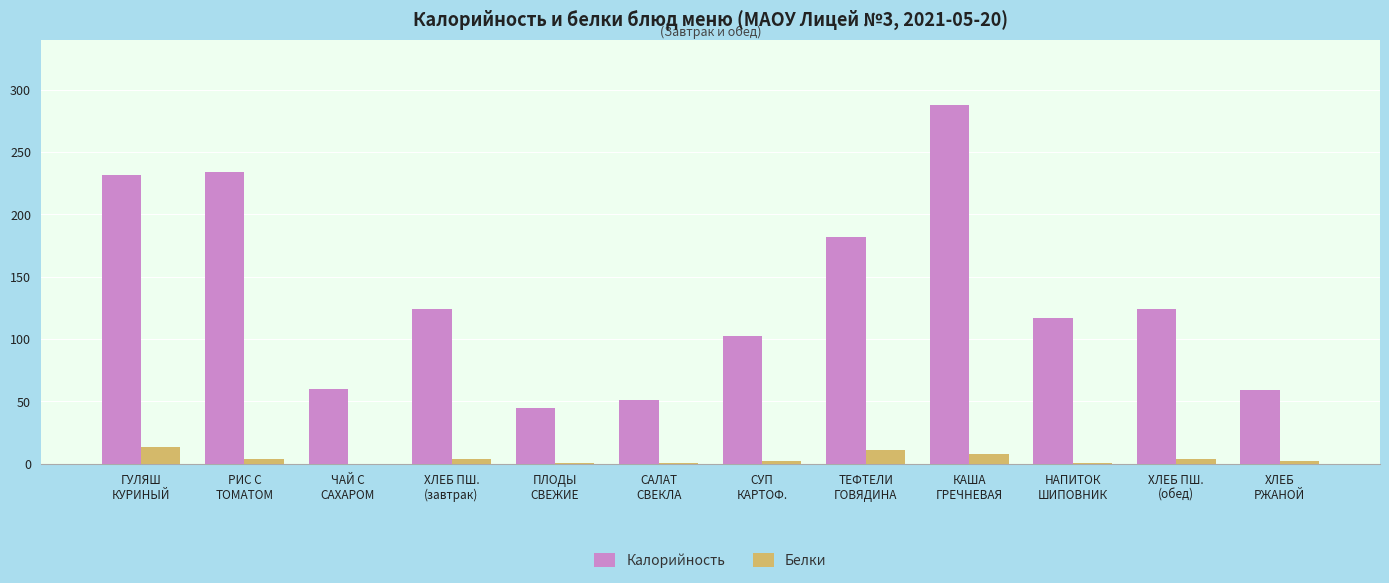

What is the sum of the Белки values at САЛАТ
СВЕКЛА and КАША
ГРЕЧНЕВАЯ?

8.8